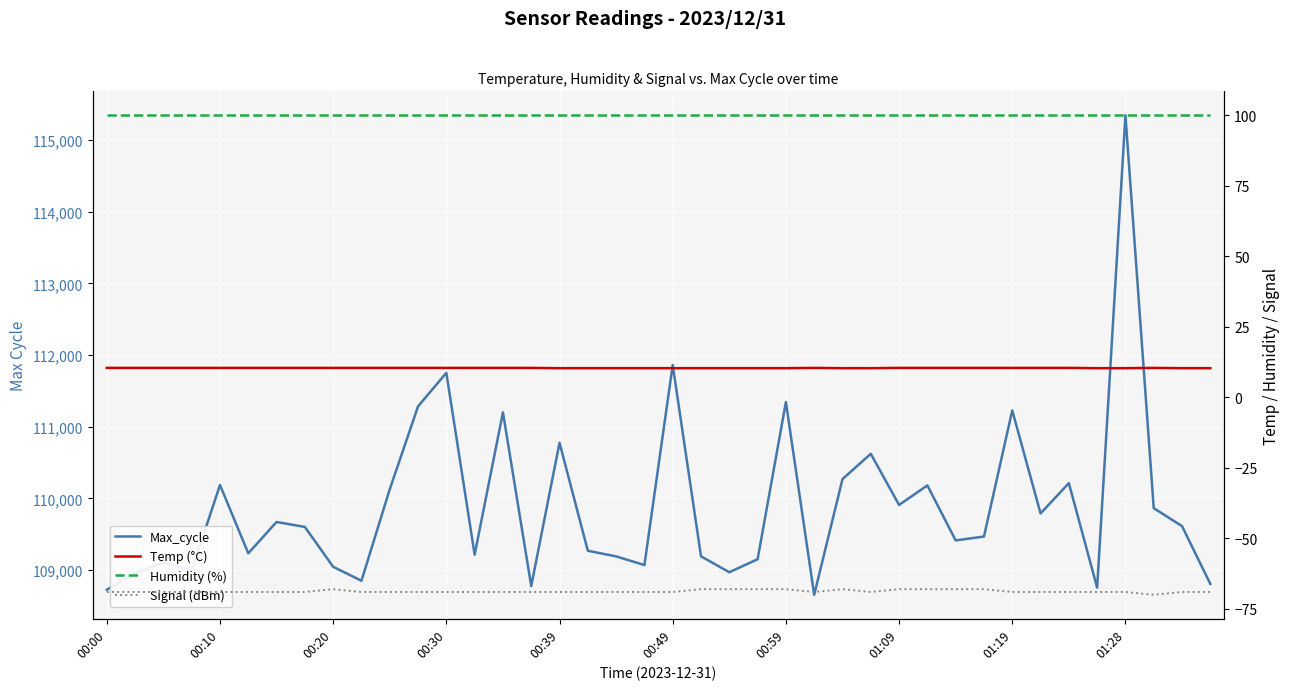

How many data points does each series have?

40